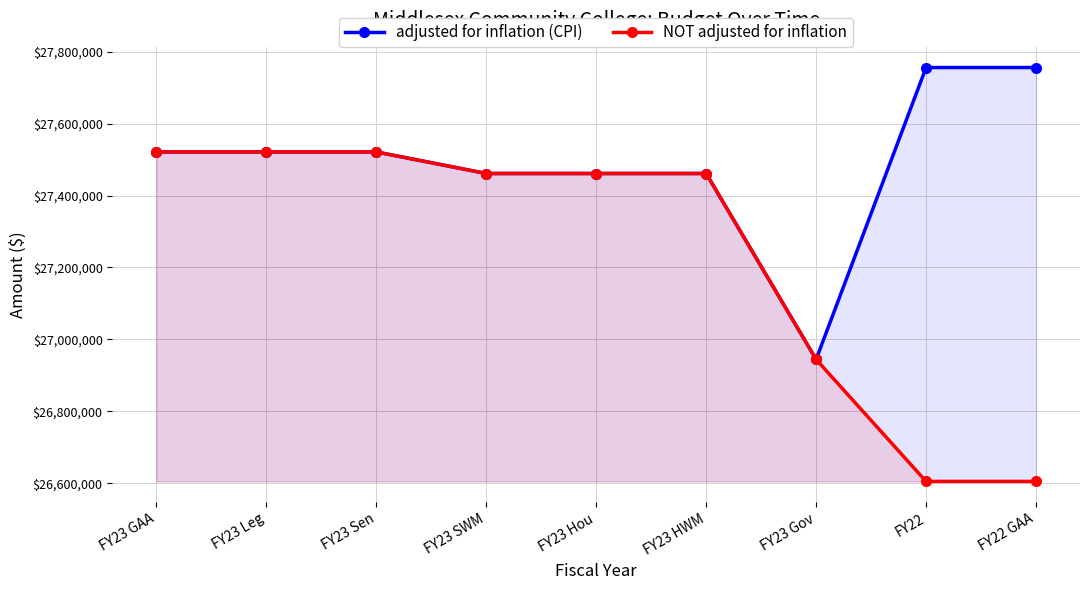

True or false: NOT adjusted for inflation has a value of 26944308 at FY23 Gov.

True